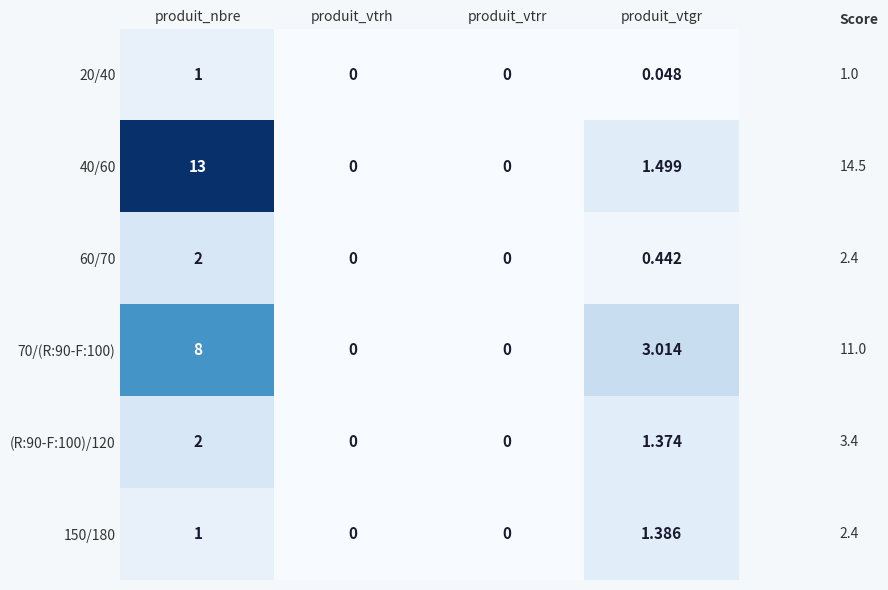

Which label corresponds to the largest value in the chart?

produit_nbre